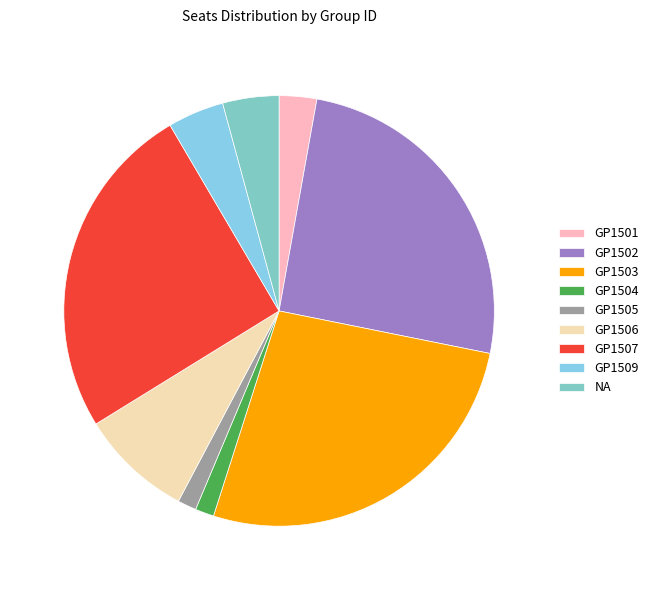

What is the change in value from GP1505 to GP1507?

+17